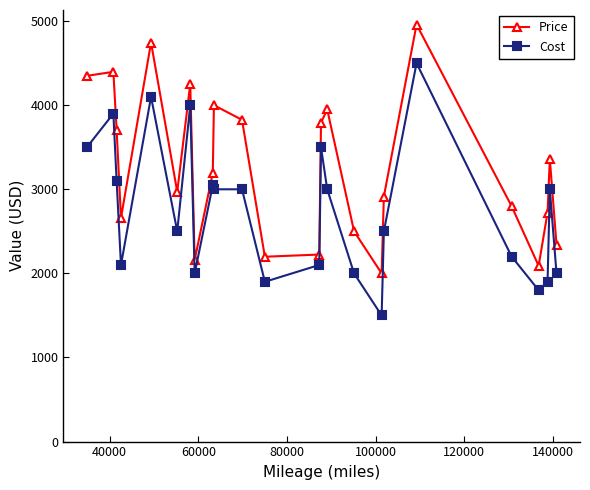

True or false: Price and Cost cross at least once.

False